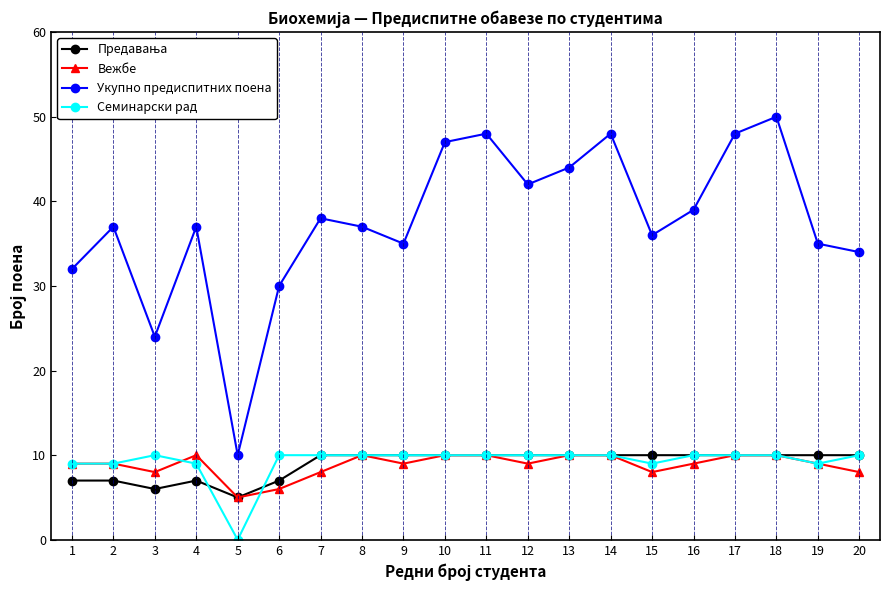

How many data points does each series have?

20